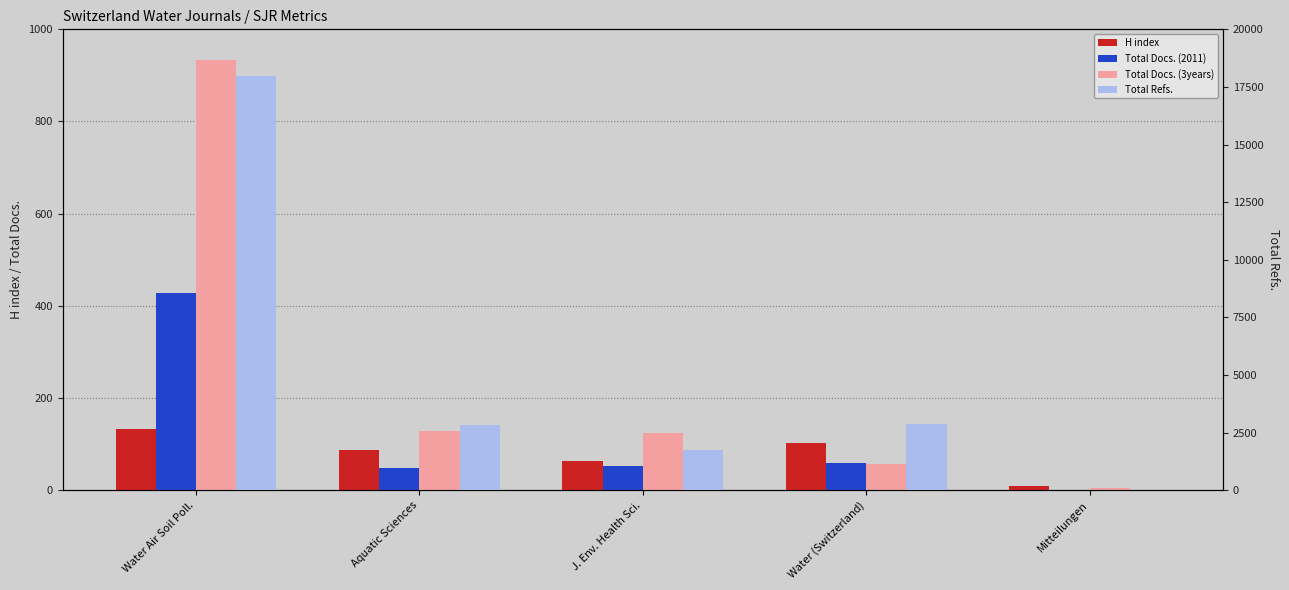

Where does the H index series first go above 87?

Water Air Soil Poll.